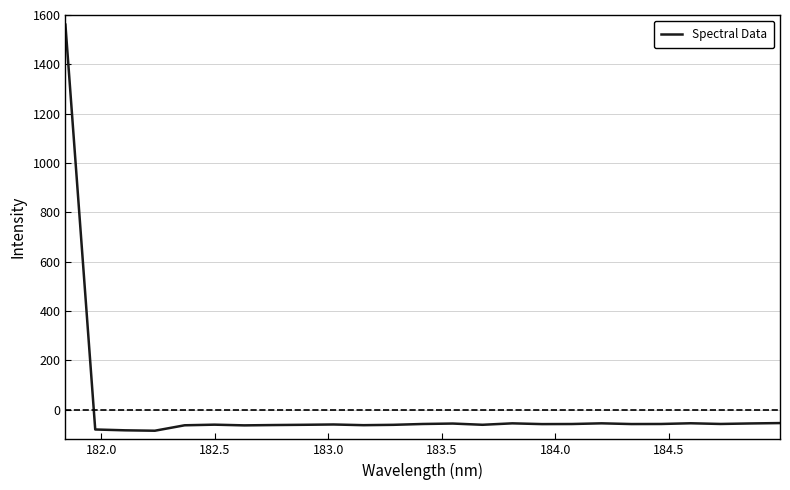

What is the difference between the second highest and minimum values?

31.0